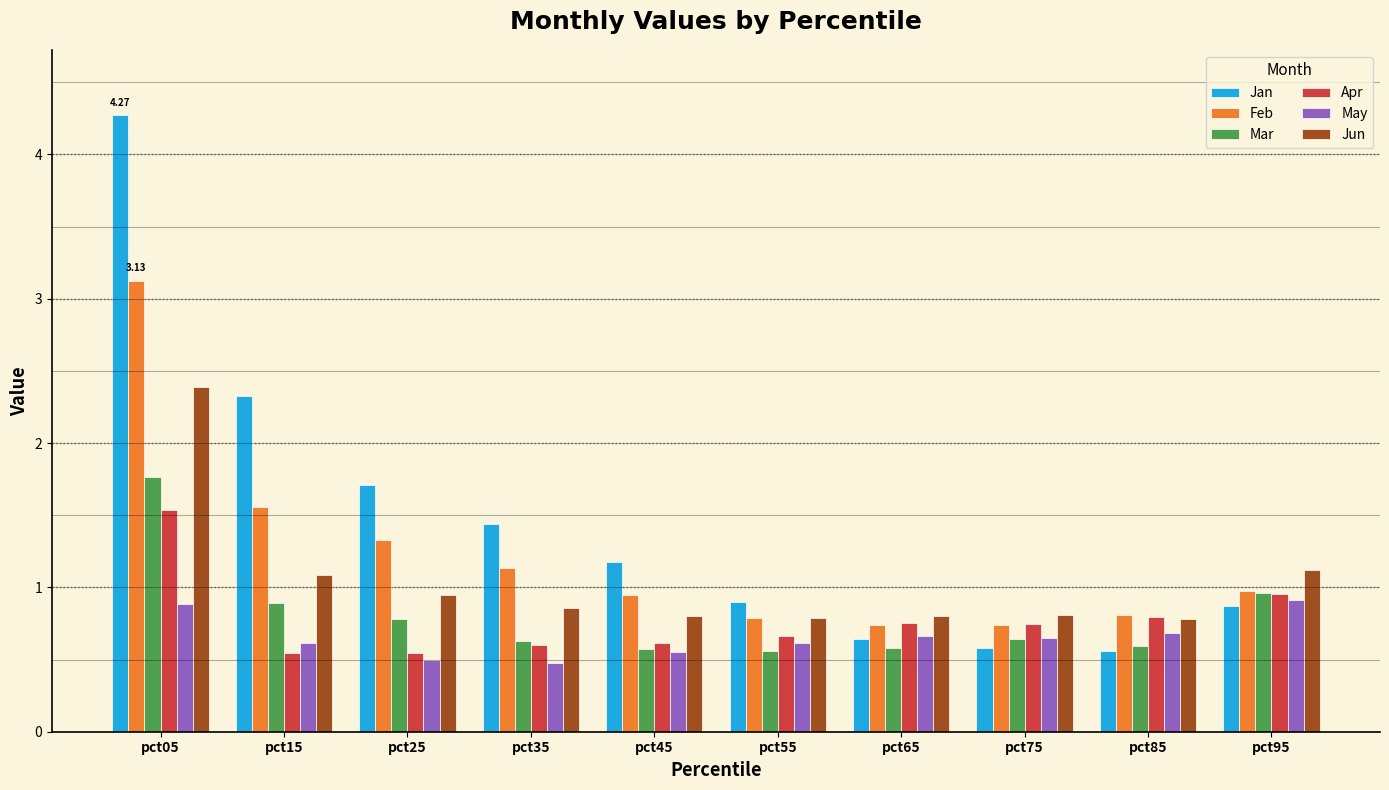

Rank the series by their maximum value, from lowest to highest.

May, Apr, Mar, Jun, Feb, Jan